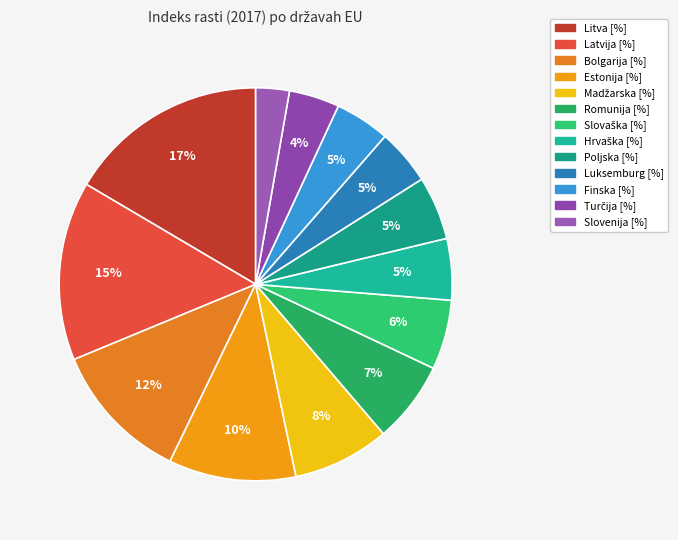

To the nearest percent, what percentage of the pie is Hrvaška [%]?

5%